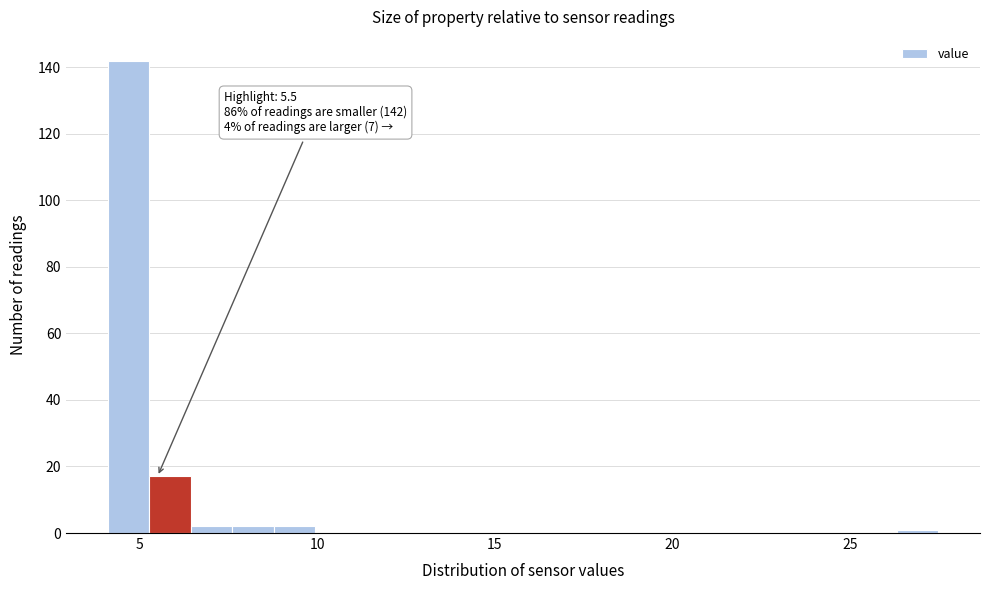

Read against the x-axis, roughly where is the centre of the tallest bar?

4.5